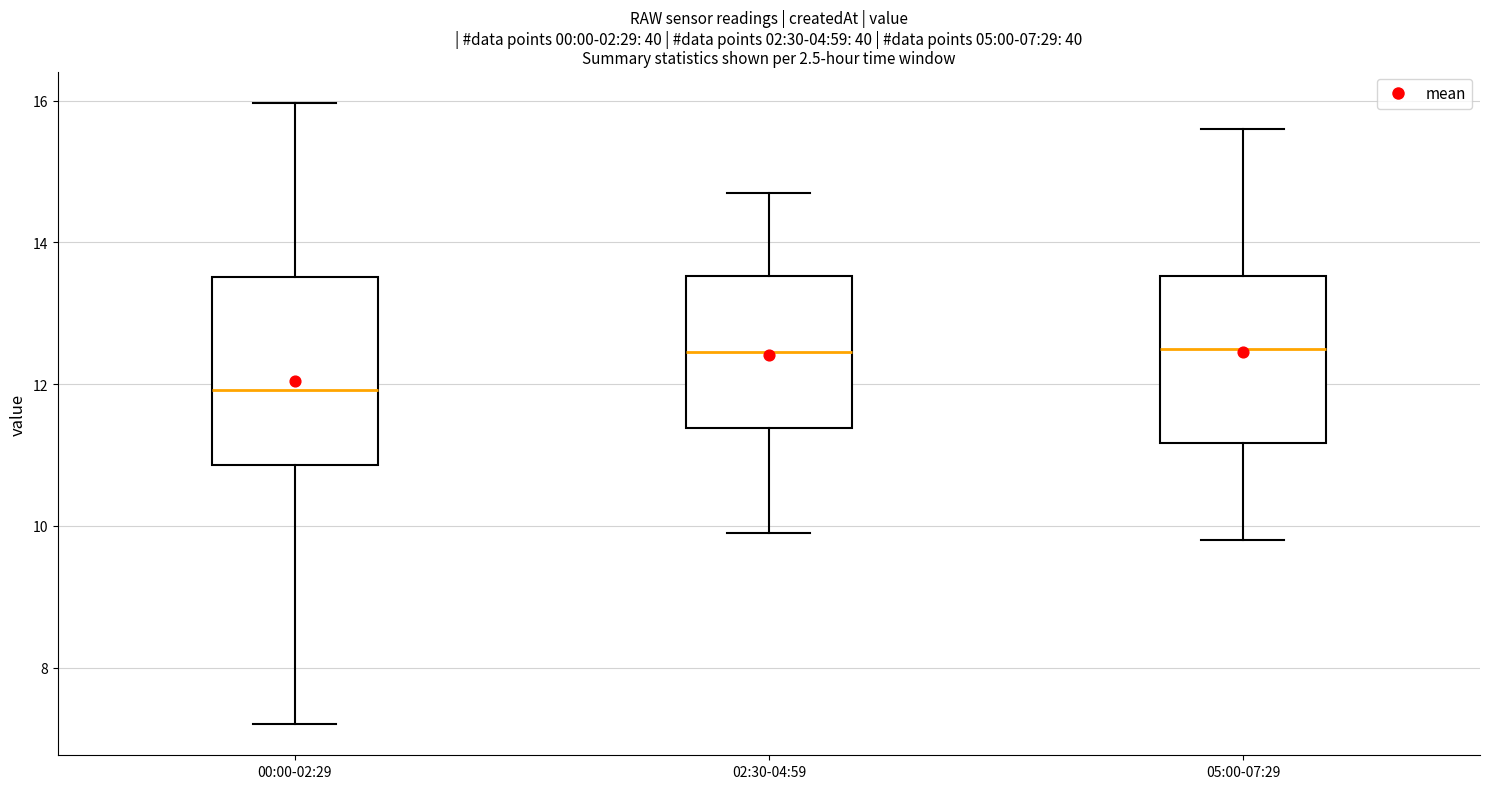

Which box's median line is the lowest?

00:00-02:29